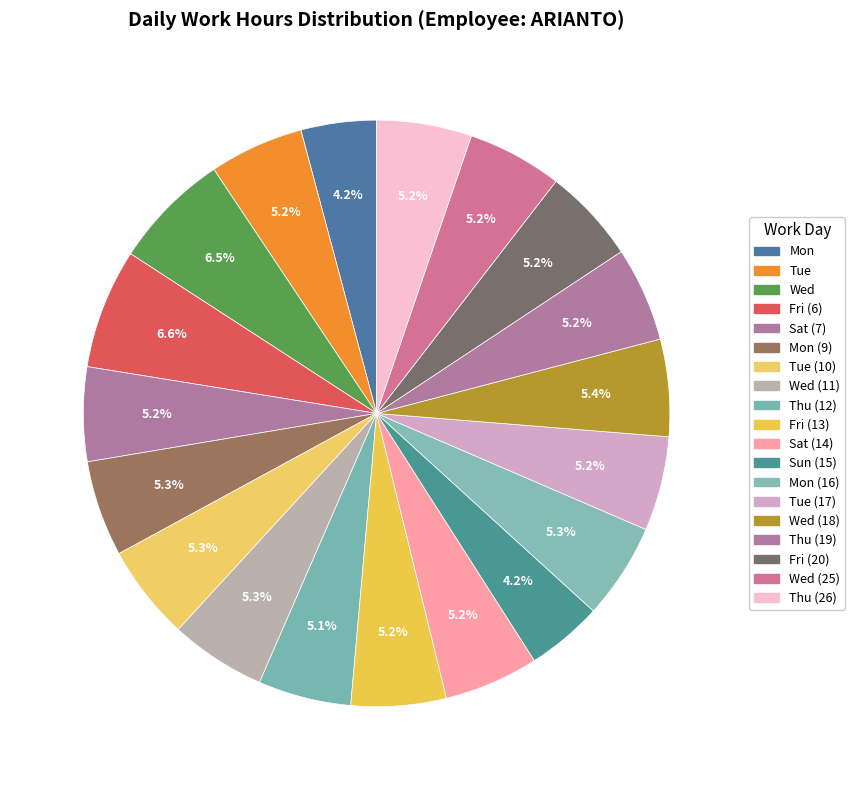

How many slices are in this pie chart?

19